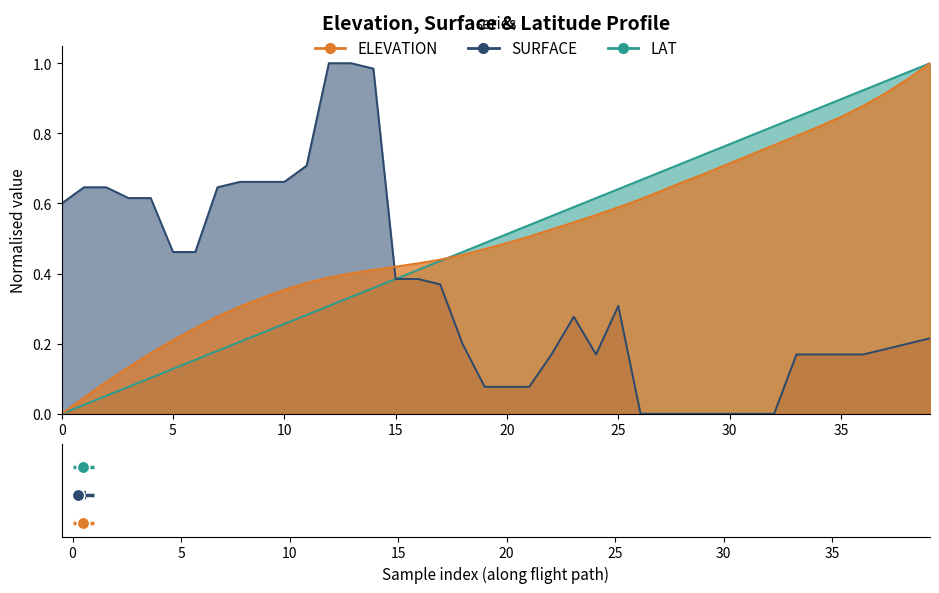

At how many categories does at least one series exceed 0?

40